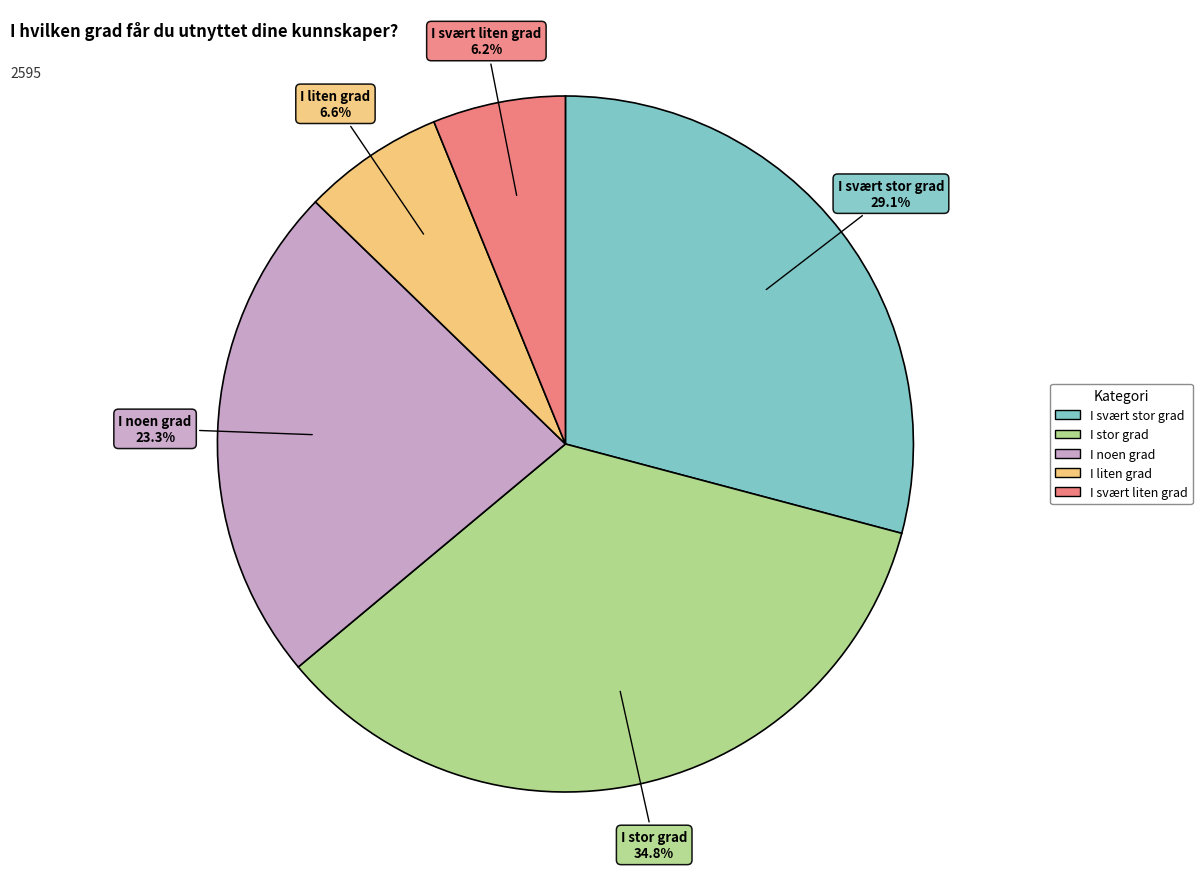

What is the ratio of the value at I svært stor grad to the value at I svært liten grad?

4.7